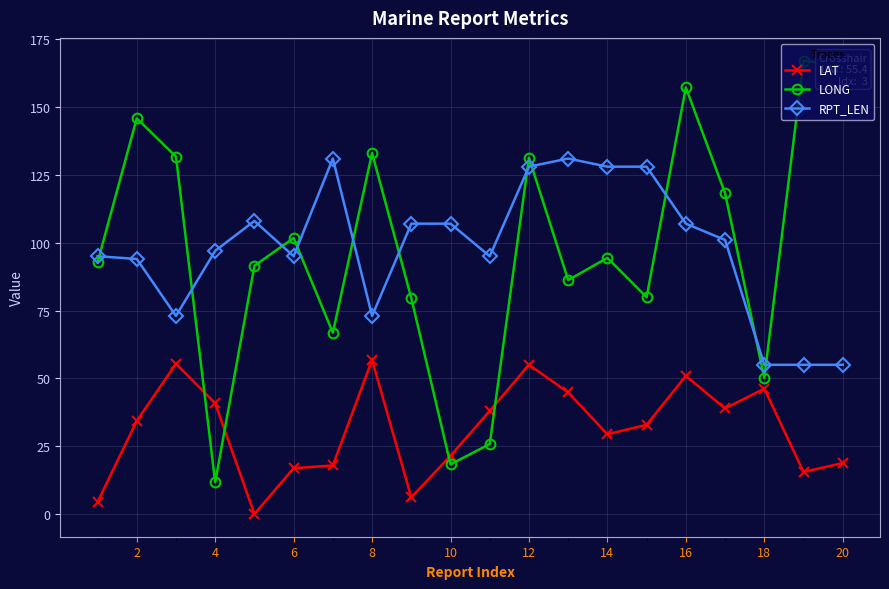

What is the difference between the second highest and second lowest values in the LAT series?

51.0